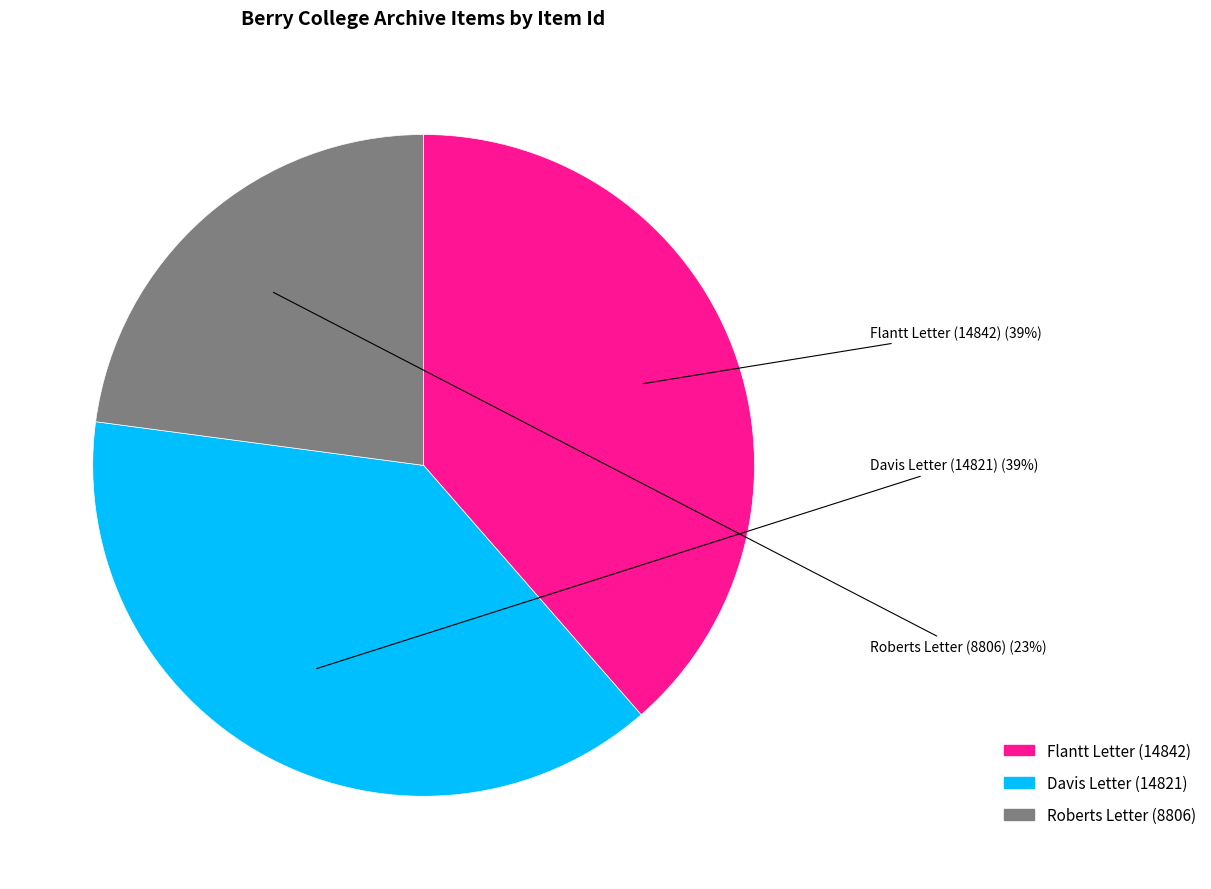

Does any single category account for the majority?

No